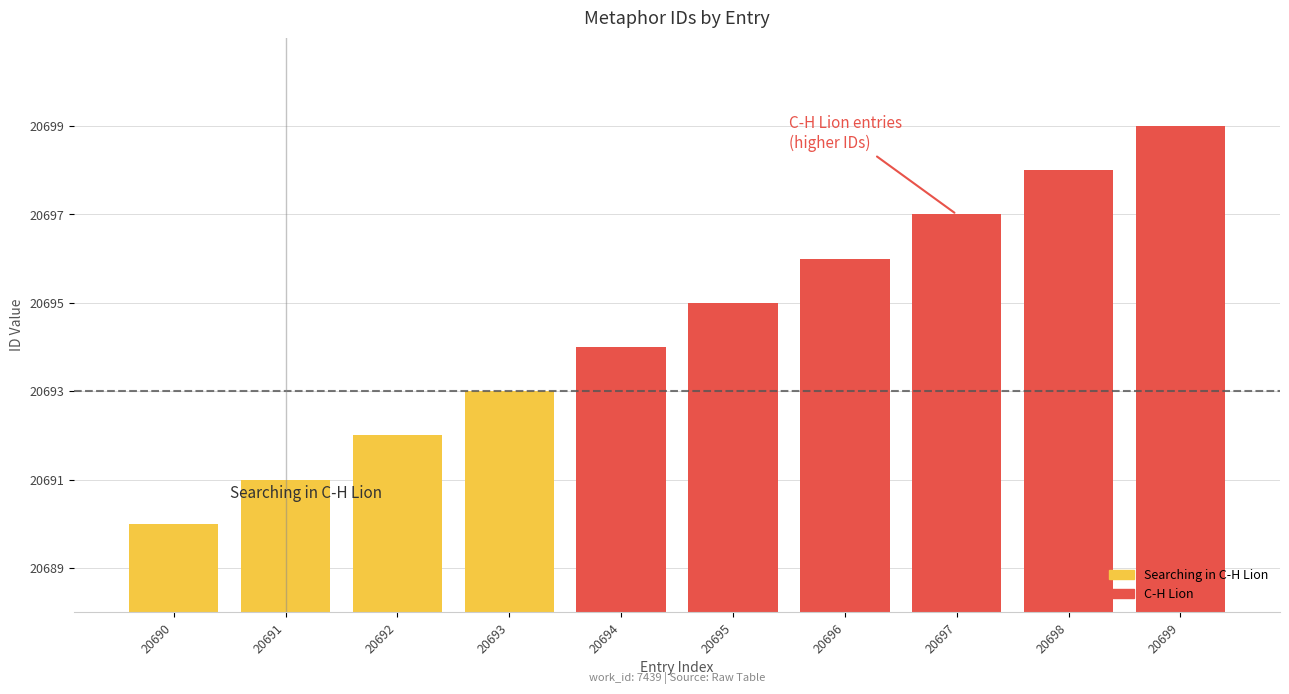

Does the chart contain any negative values?

No